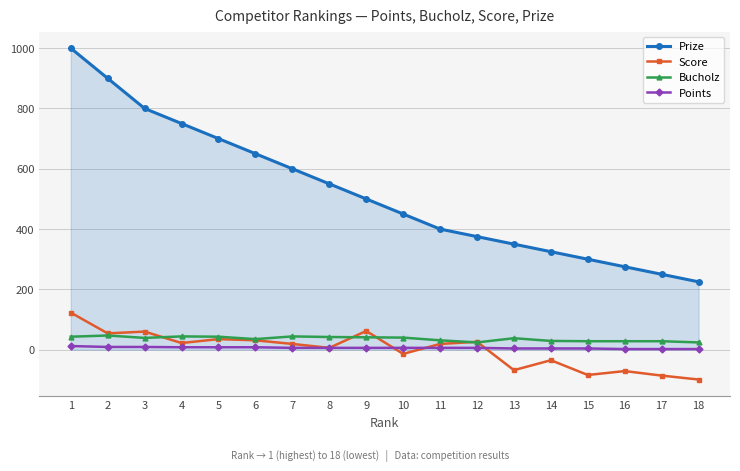

What are all the series names shown in the legend?

Prize, Score, Bucholz, Points